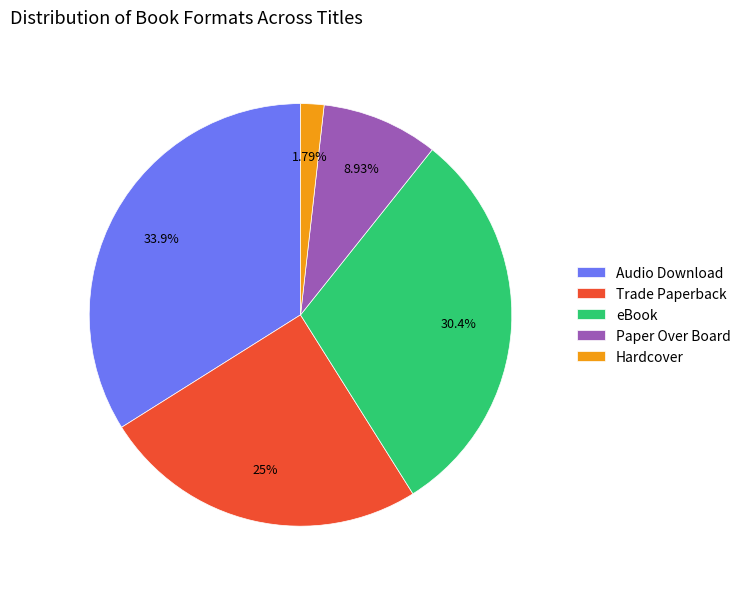

To the nearest percent, what is the difference between the Trade Paperback and eBook slice percentages?

5%